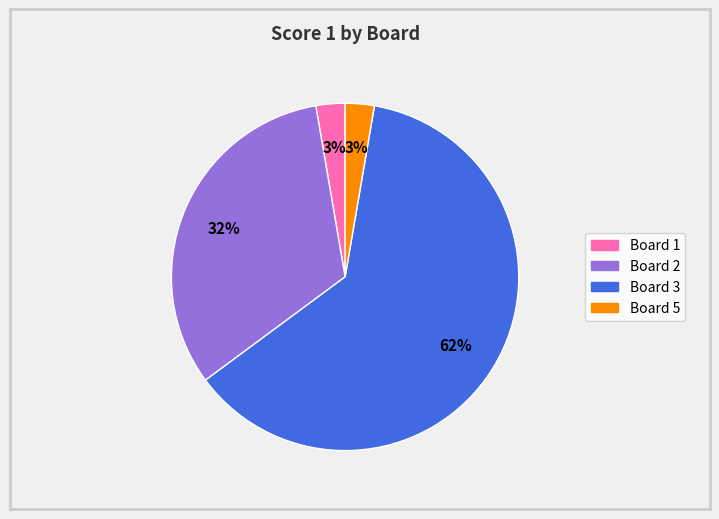

Is there any slice that represents more than half of the pie?

Yes